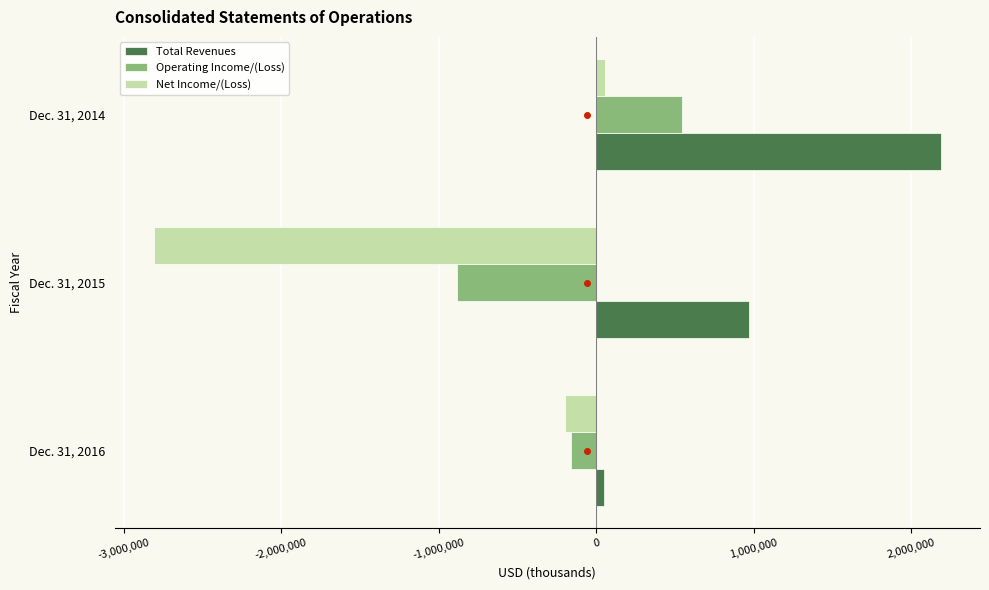

What are all the series names shown in the legend?

Total Revenues, Operating Income/(Loss), Net Income/(Loss)